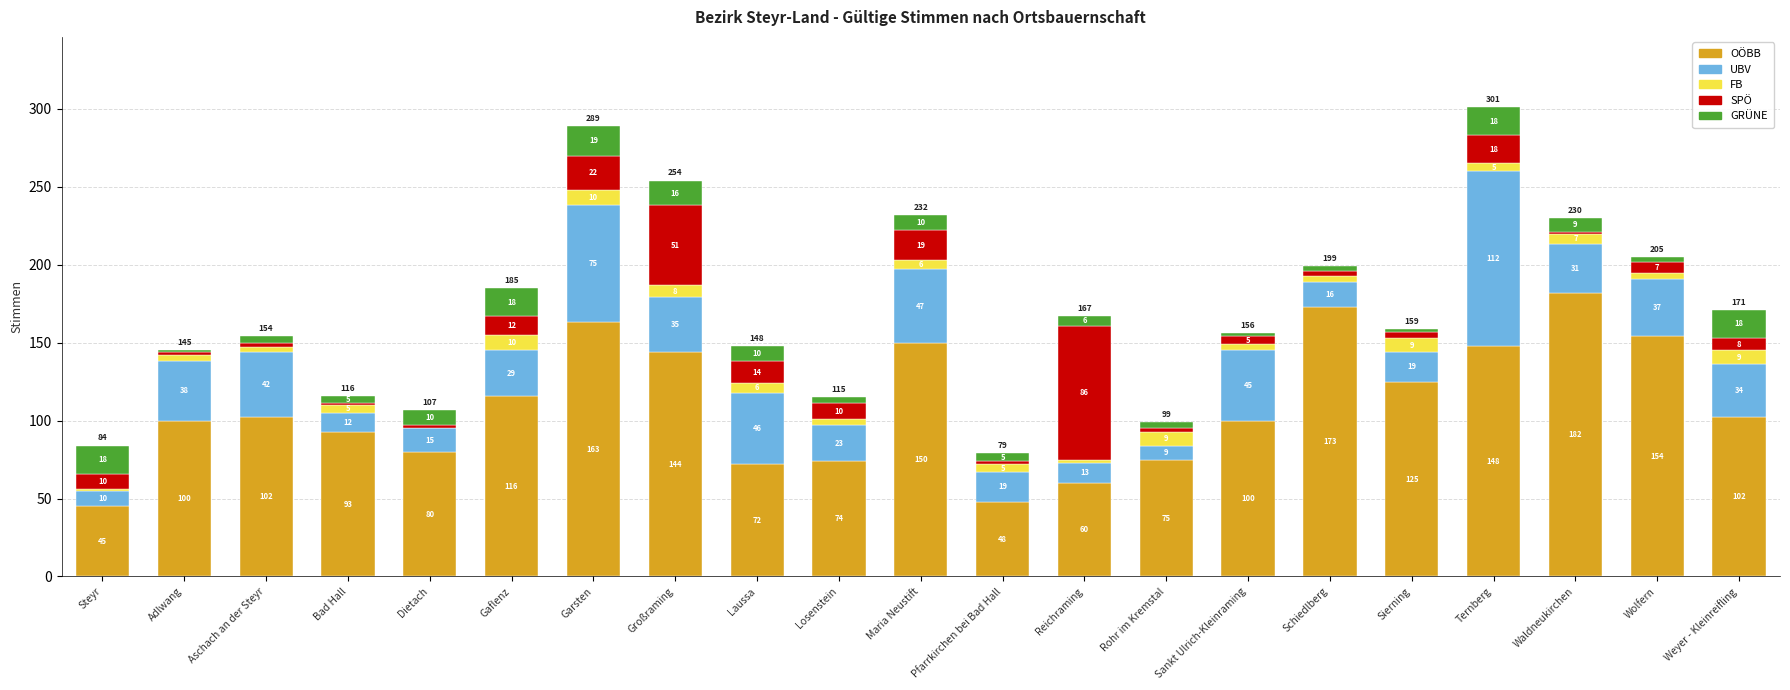

Are the bars horizontal?

No